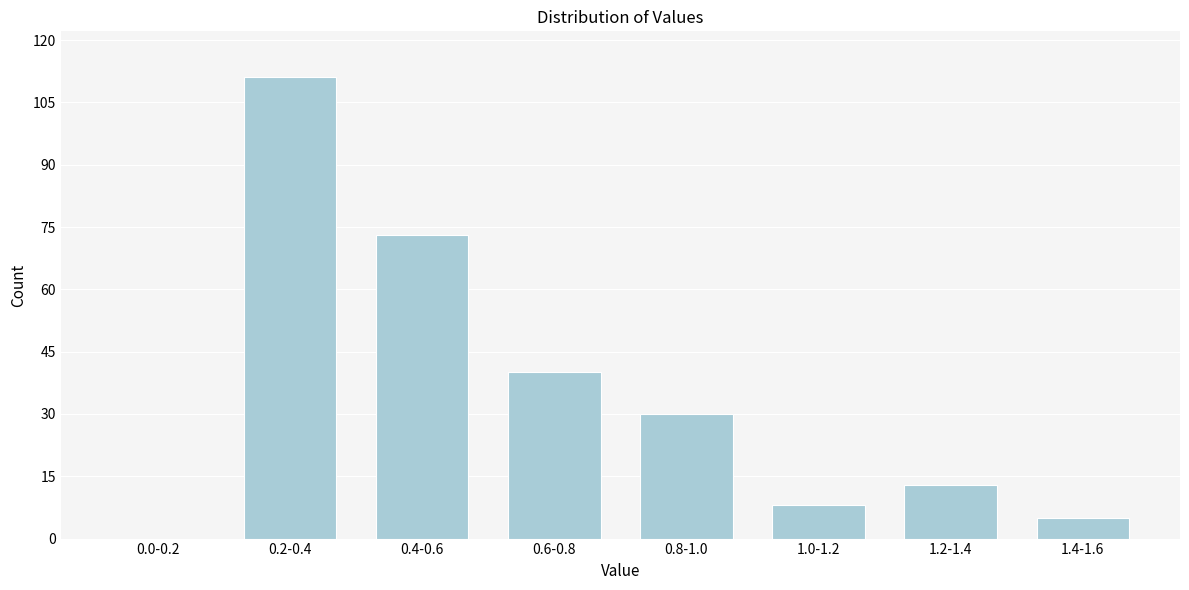

Reading right to left, list all the values displayed in this chart.

1.4-1.6=5	1.2-1.4=13	1.0-1.2=8	0.8-1.0=30	0.6-0.8=40	0.4-0.6=73	0.2-0.4=111	0.0-0.2=0